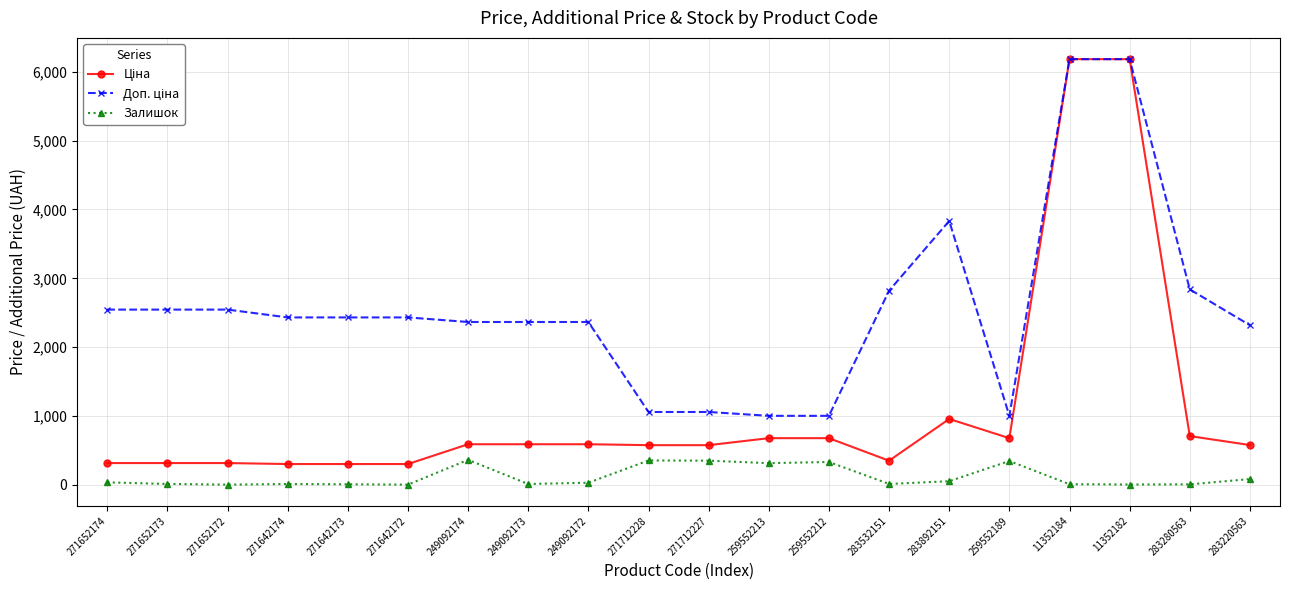

True or false: Залишок has more than 0 interior local peaks.

True